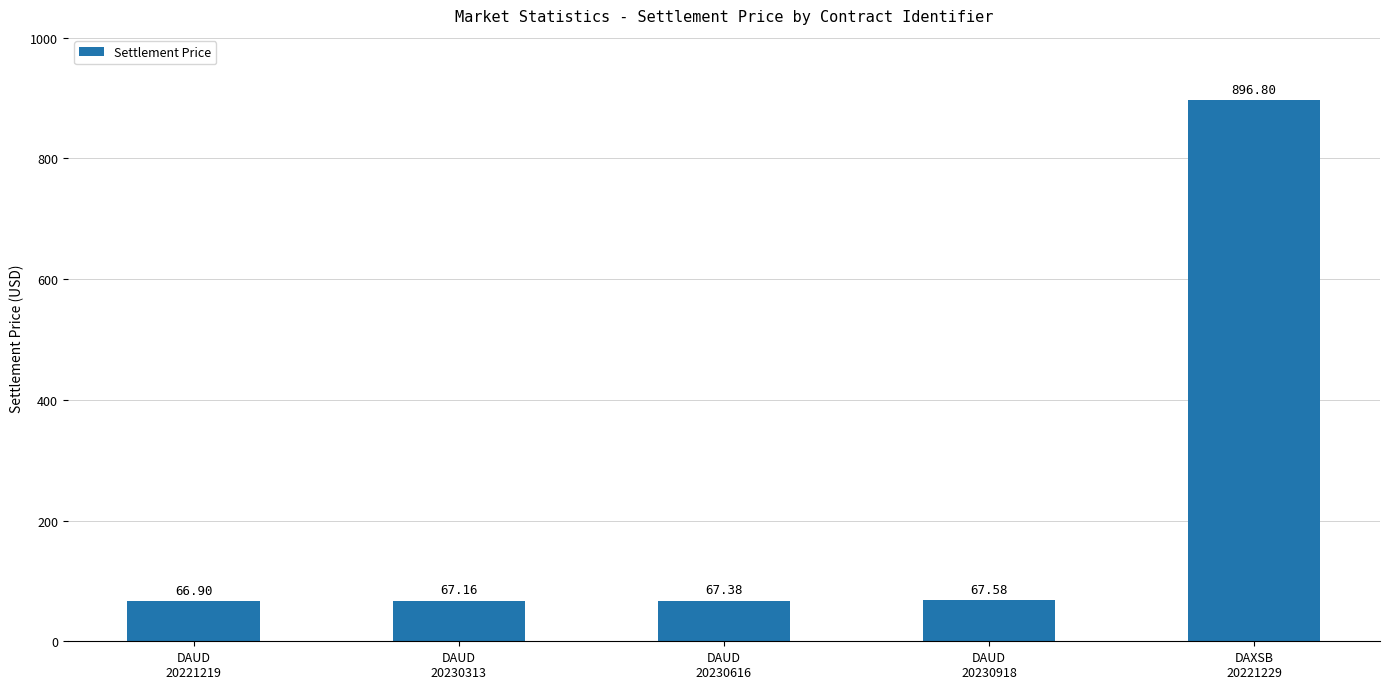

Reading left to right, what are all the values shown in this chart?

66.9	67.2	67.4	67.6	896.8